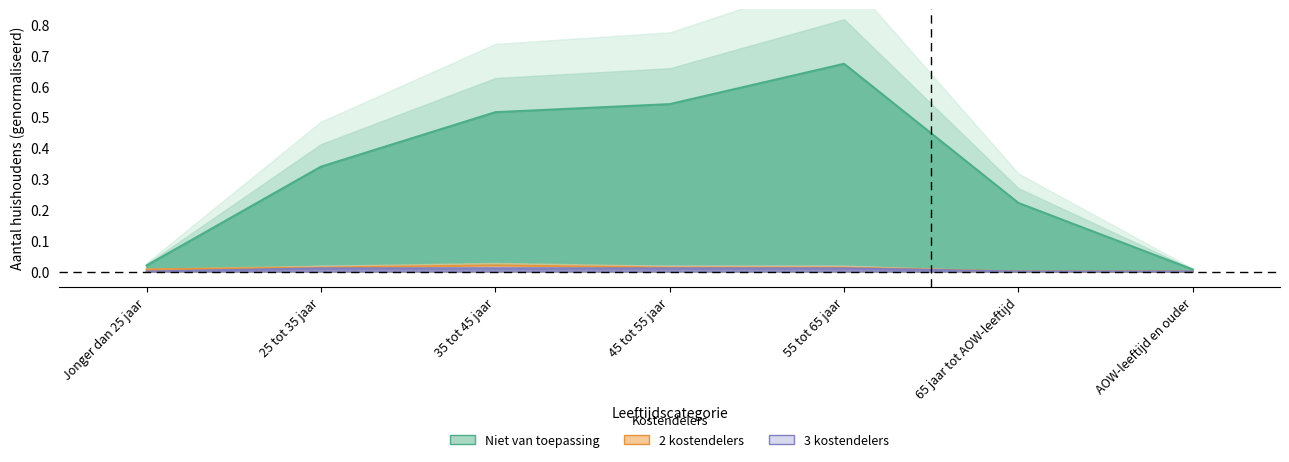

Reading left to right, extract all data points from this chart.

Niet van toepassing: 0.0	0.3	0.5	0.5	0.7	0.2	0.0
2 kostendelers: 0.0	0.0	0.0	0.0	0.0	0.0	0.0
3 kostendelers: 0.0	0.0	0.0	0.0	0.0	0.0	0.0